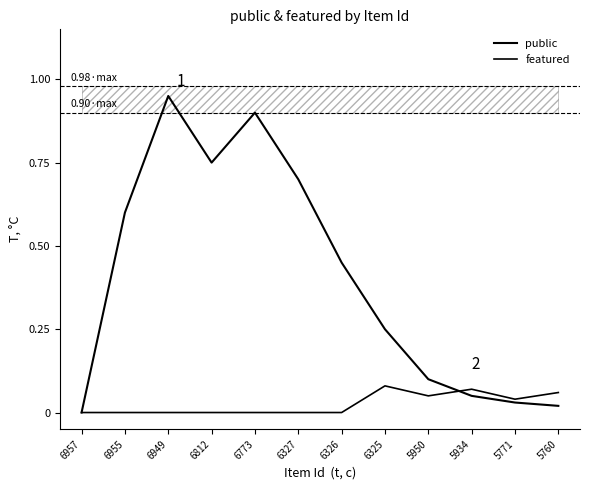

How many data points in public are above 0?

11